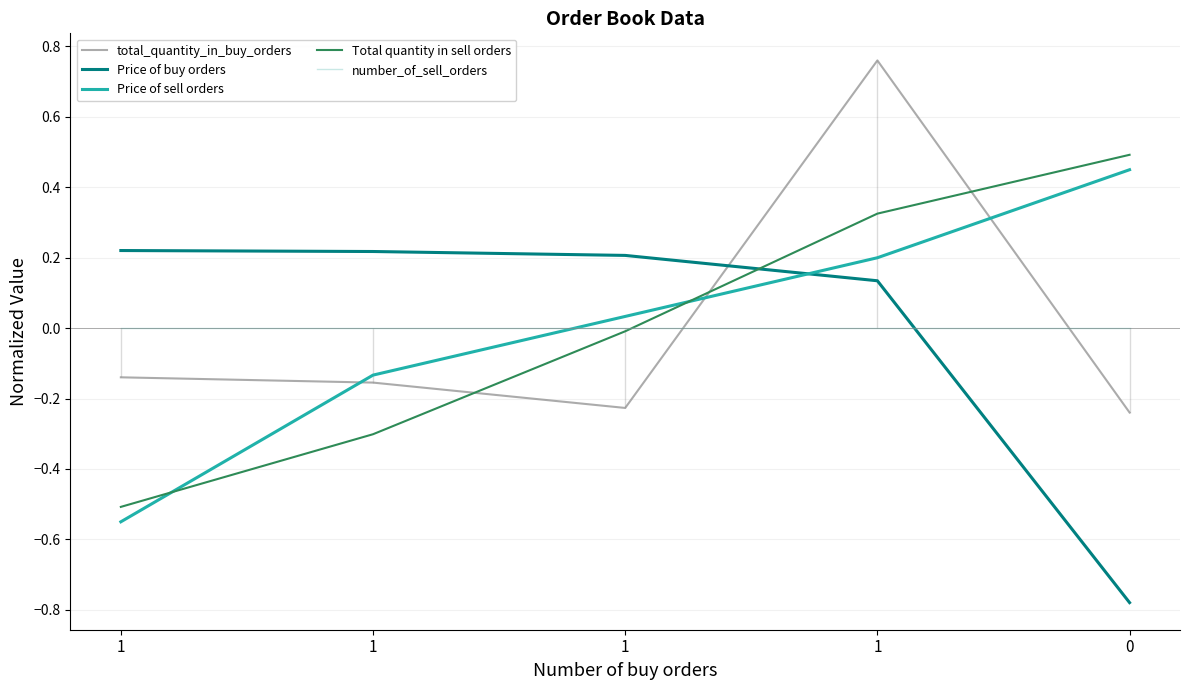

Count the Price of buy orders values in the range 0 to 1.

4